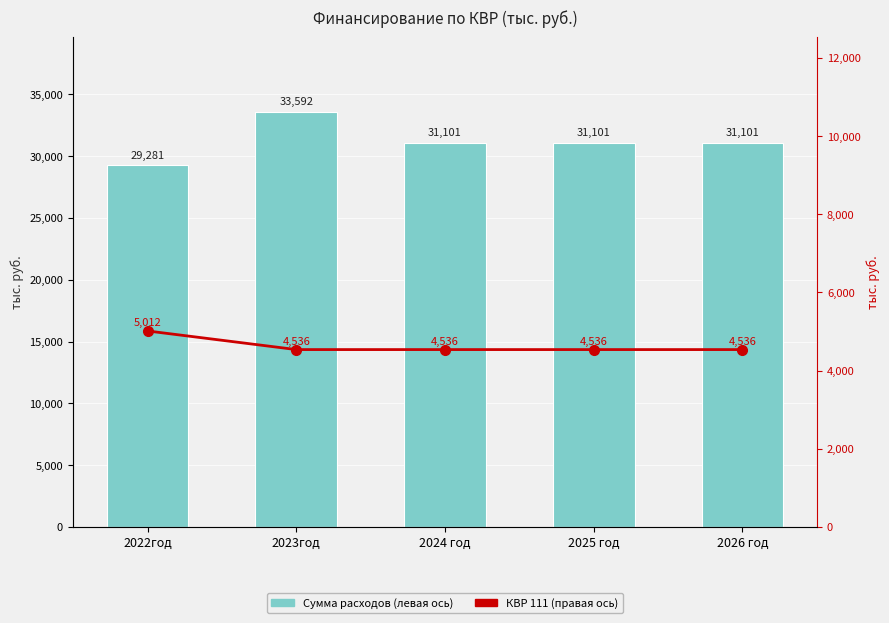

Which series has the widest spread of values?

Сумма расходов (левая ось)